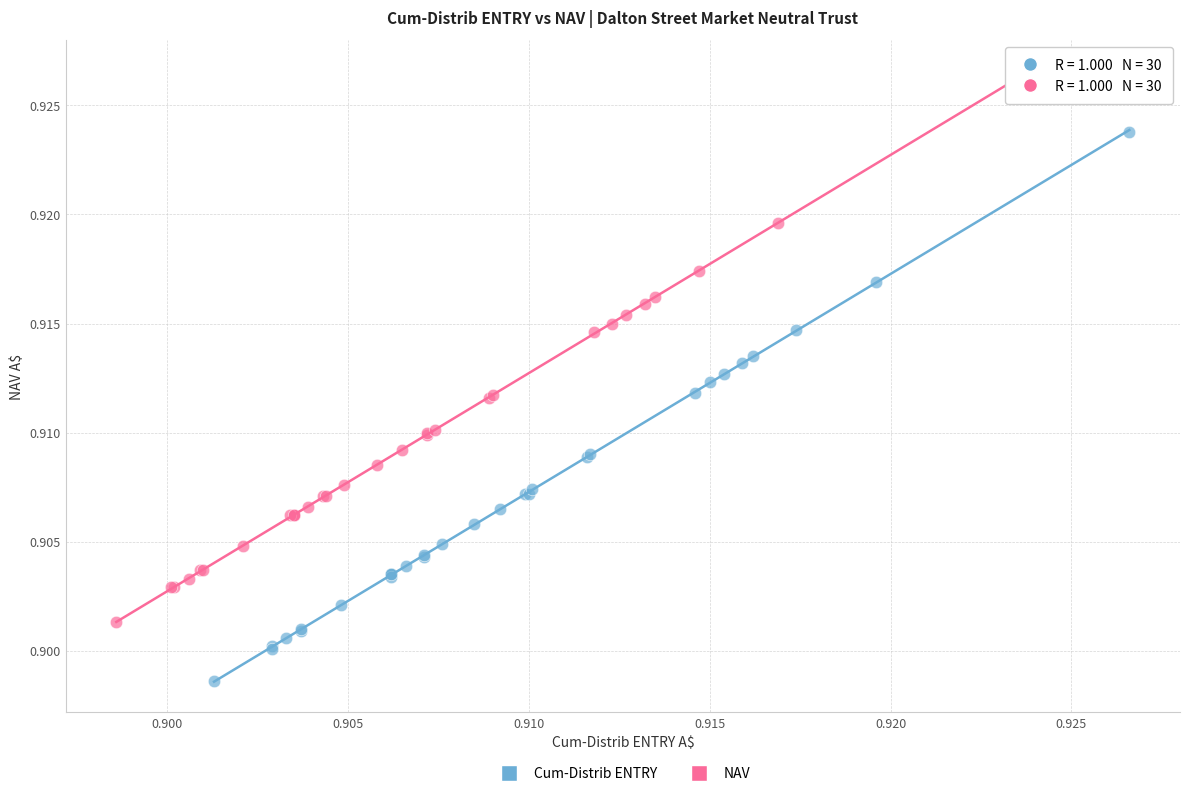

Which series contains the lowest Y value?

Cum-Distrib ENTRY